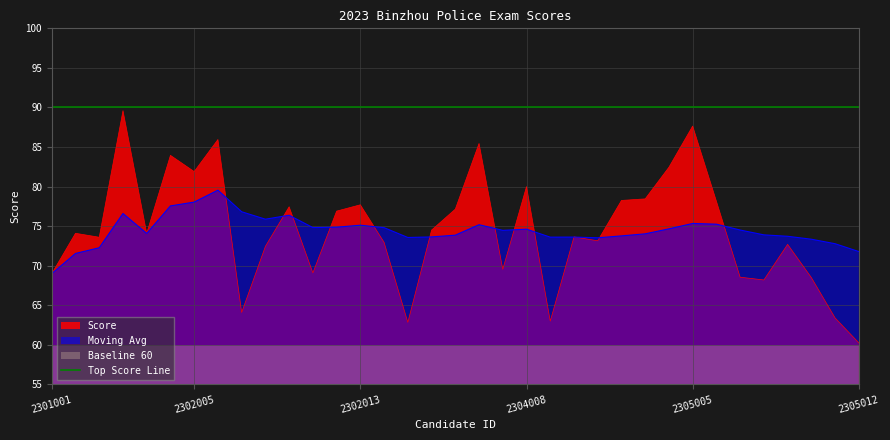

At which label does Score first exceed 74?

2301002